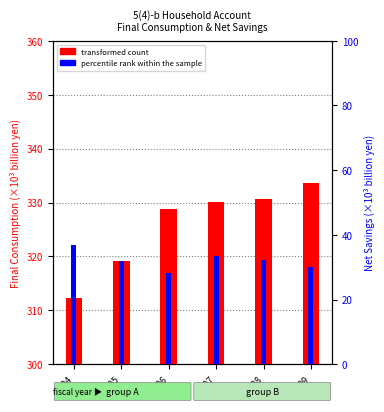

At how many categories does at least one series exceed 32?

6